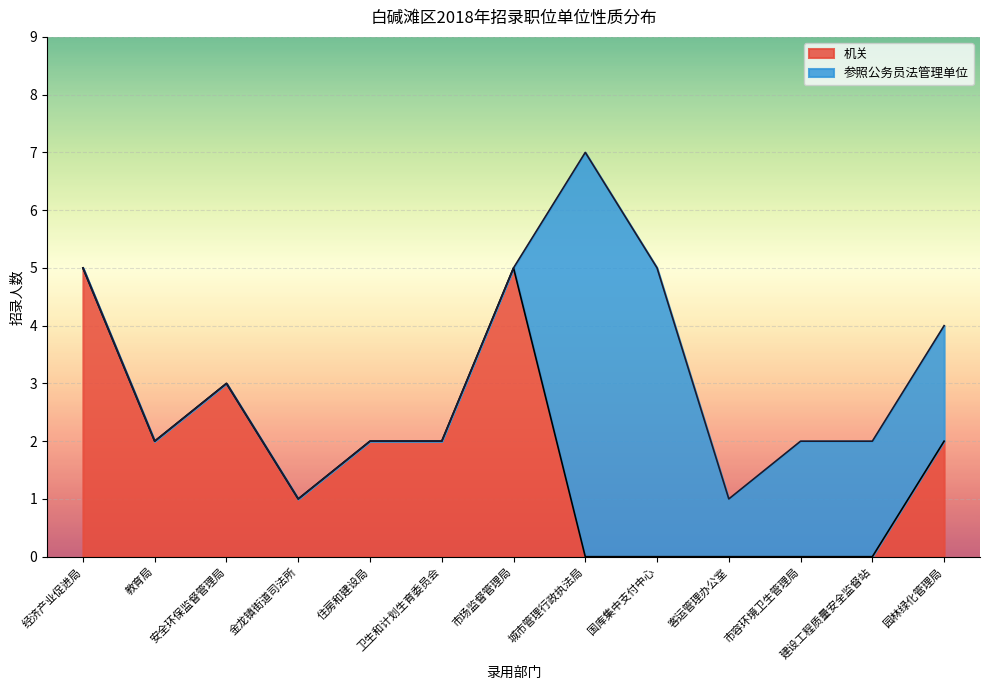

True or false: 机关 has a value of 5 at 市场监督管理局.

True